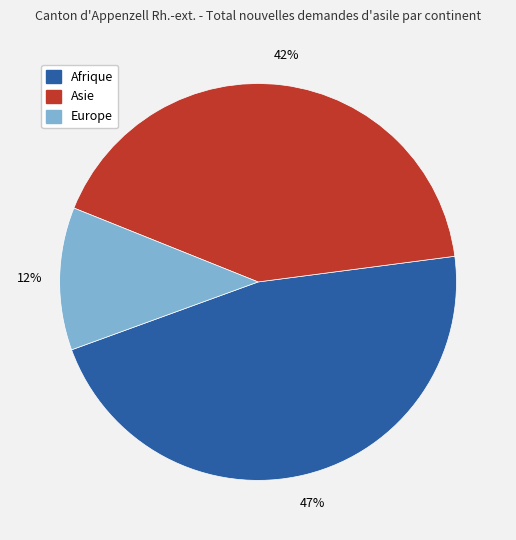

To the nearest percent, what is the average slice percentage?

33%